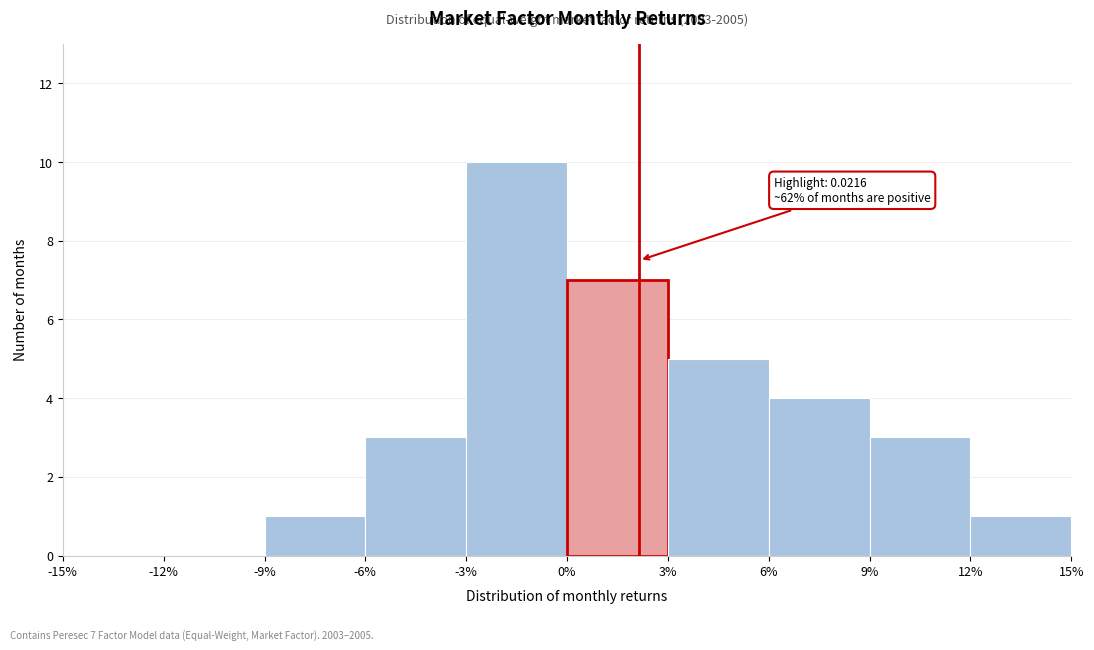

Reading right to left, transcribe all the data shown in this chart.

15%=1	9%=3	6%=4	3%=5	0%=7	-3%=10	-6%=3	-9%=1	-12%=0	-15%=0